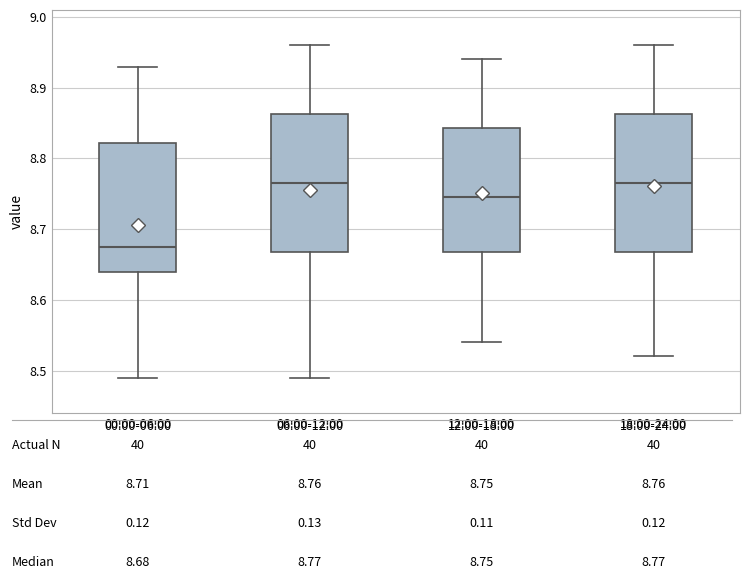

Where does the upper whisker of the box for 00:00-06:00 end on the y-axis? The values are not printed on the chart, so give them approximately, as read against the axis.

8.93